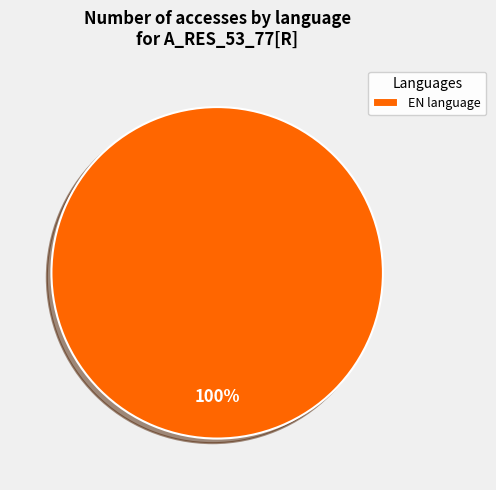

Is there any slice that represents more than half of the pie?

Yes